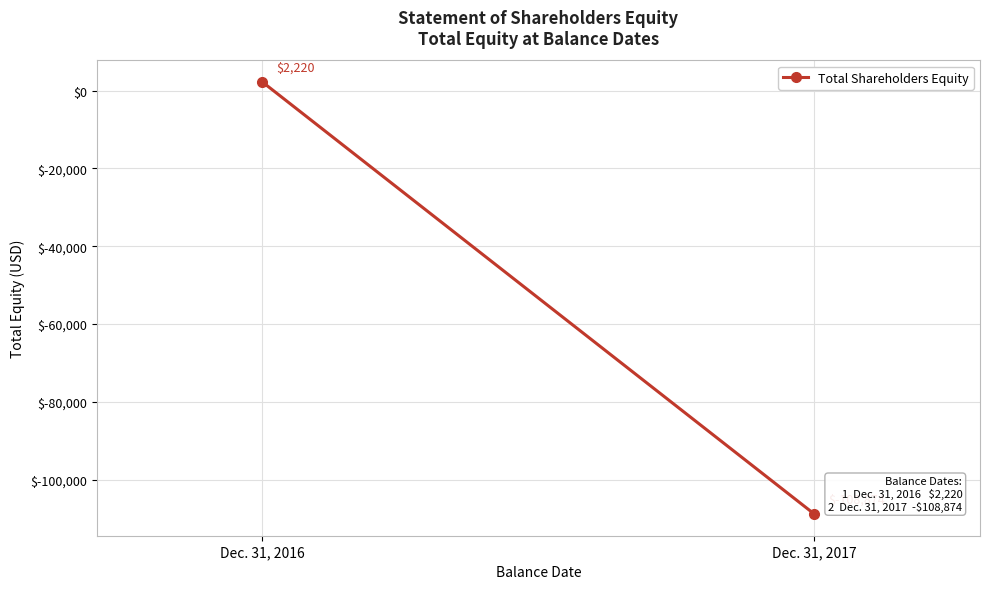

What is the value of the 2nd point from the left?

-108874